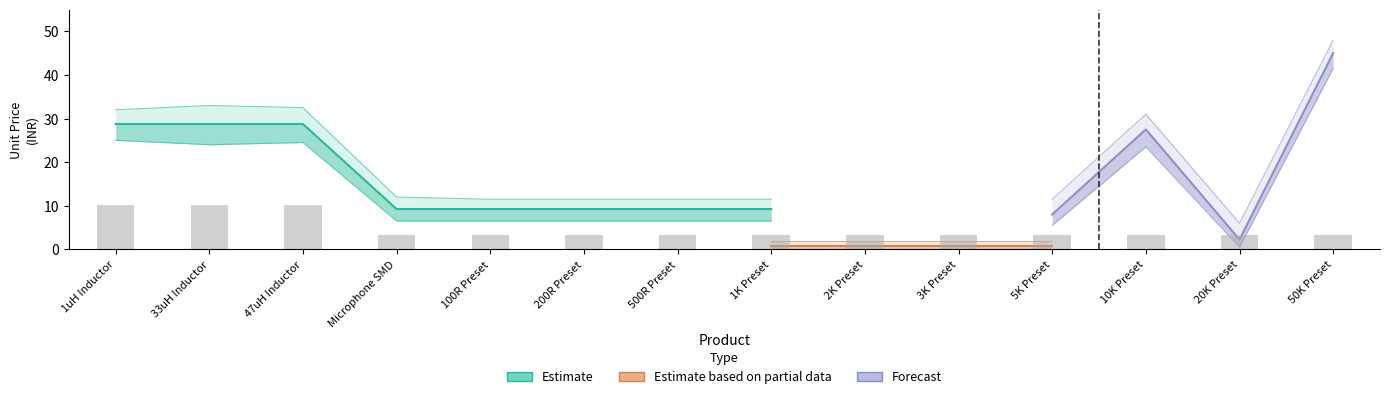

The value of Estimate at 500R Preset is 16.1. True or false?

False